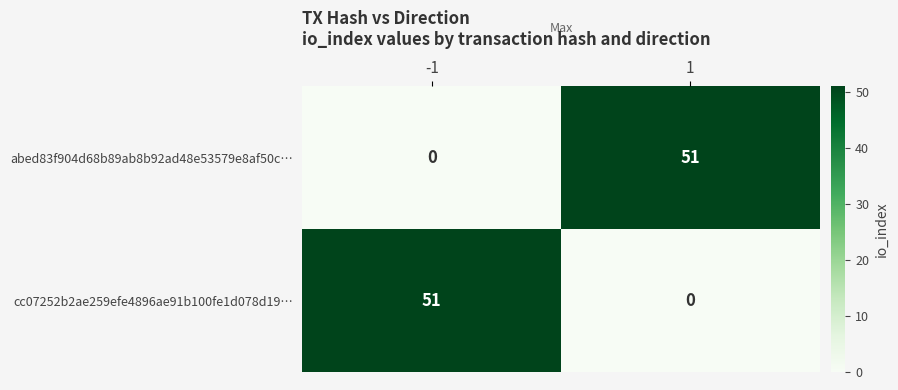

Reading left to right, list all the values displayed in this chart.

abed83f904d68b89ab8b92ad48e53579e8af50c…: -1=0	1=51
cc07252b2ae259efe4896ae91b100fe1d078d19…: -1=51	1=0